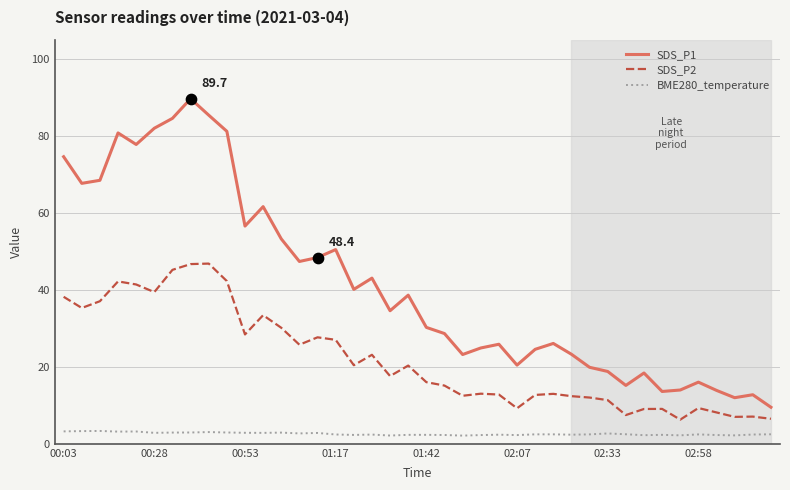

What are all the series names shown in the legend?

SDS_P1, SDS_P2, BME280_temperature